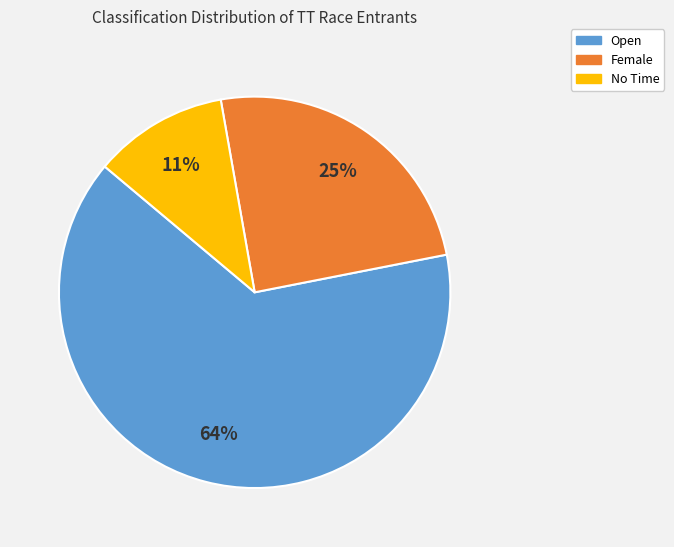

To the nearest percent, what is the average slice percentage?

33%